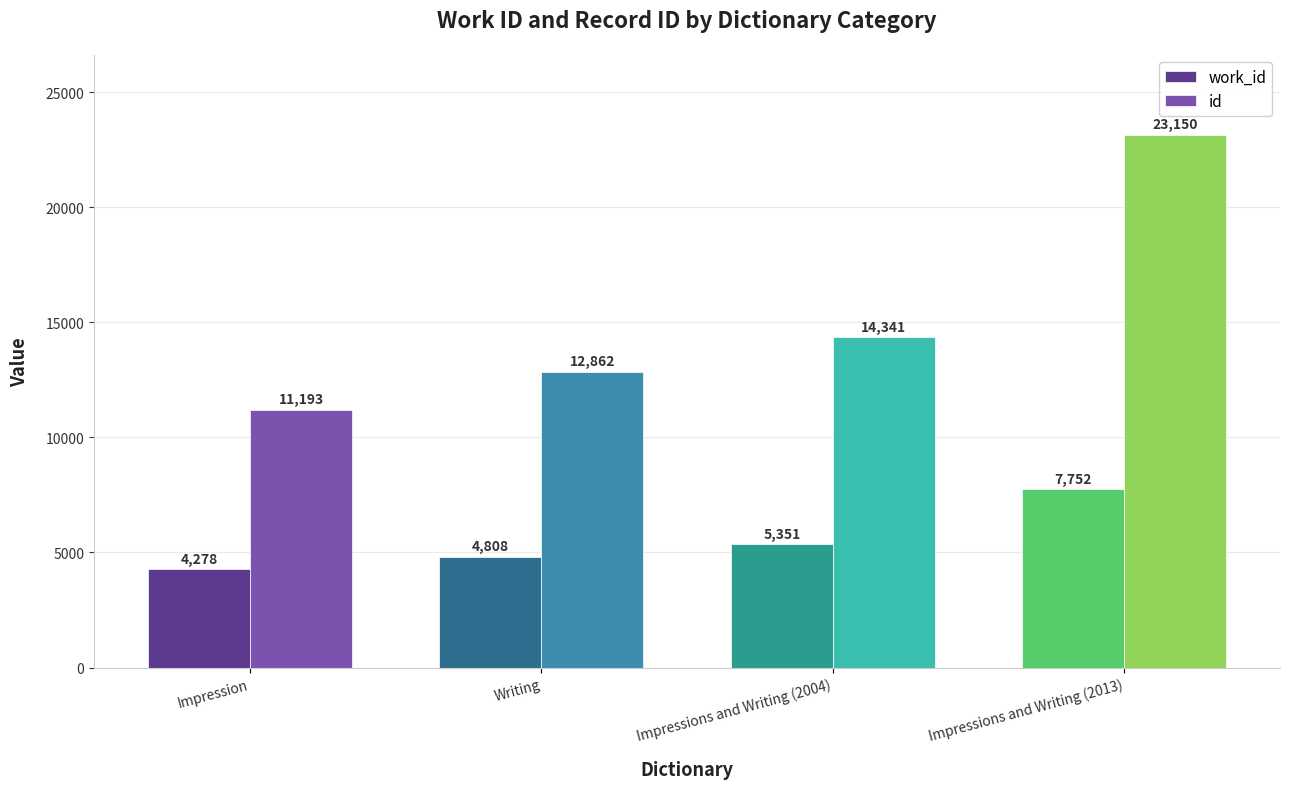

What value does the id series have at Impressions and Writing (2004)?

14341